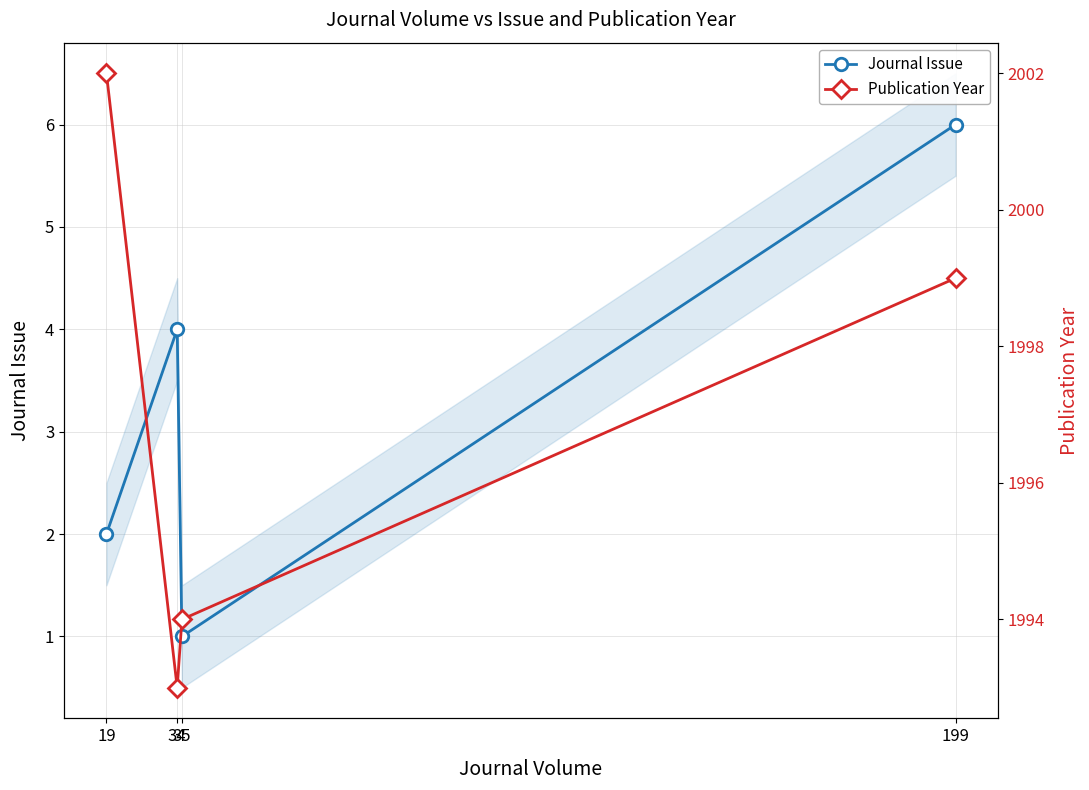

At 34, list the series in order from largest to smallest.

Publication Year, Journal Issue